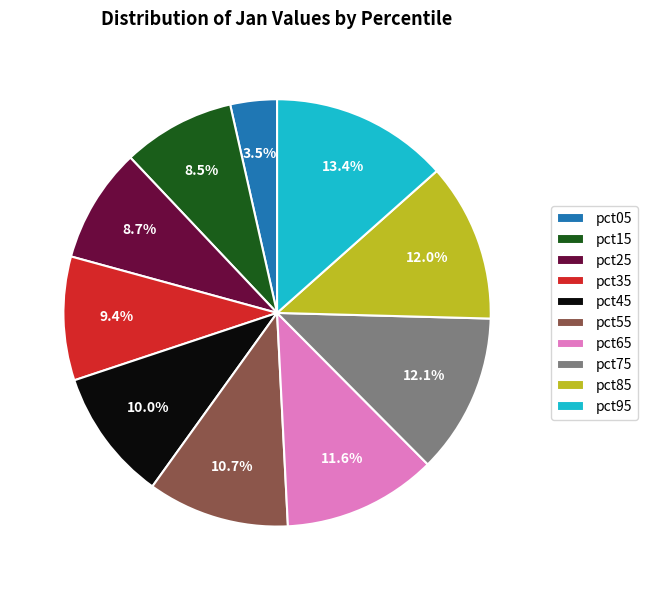

Is the sum of pct65 and pct35 greater than half?

No